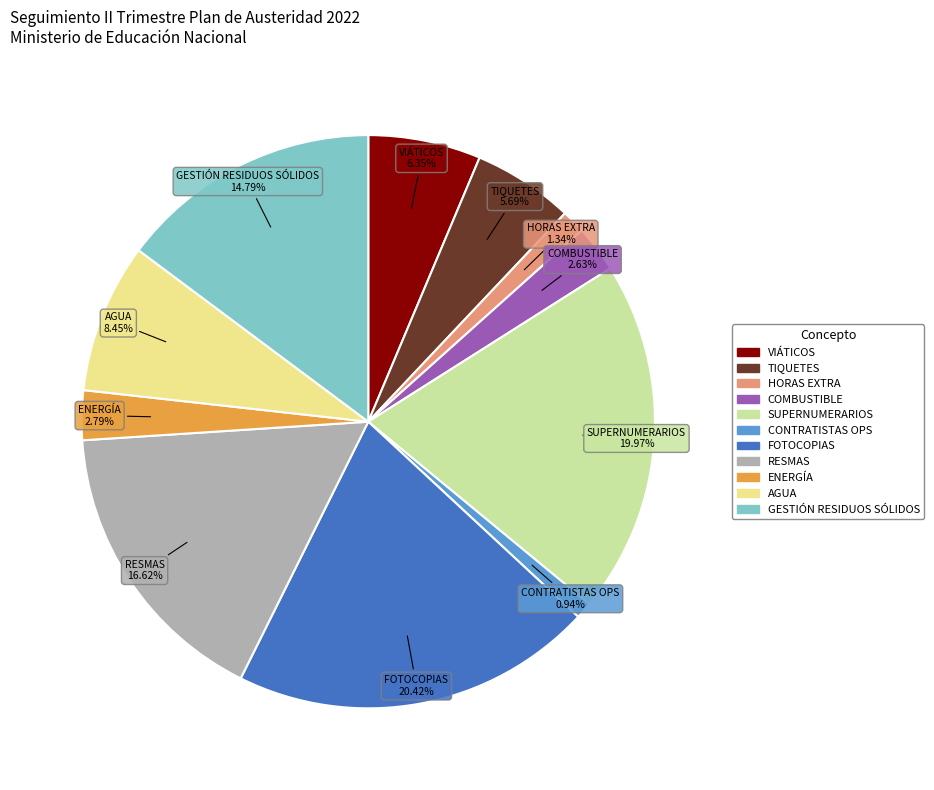

Between VIÁTICOS and ENERGÍA, which is larger?

VIÁTICOS